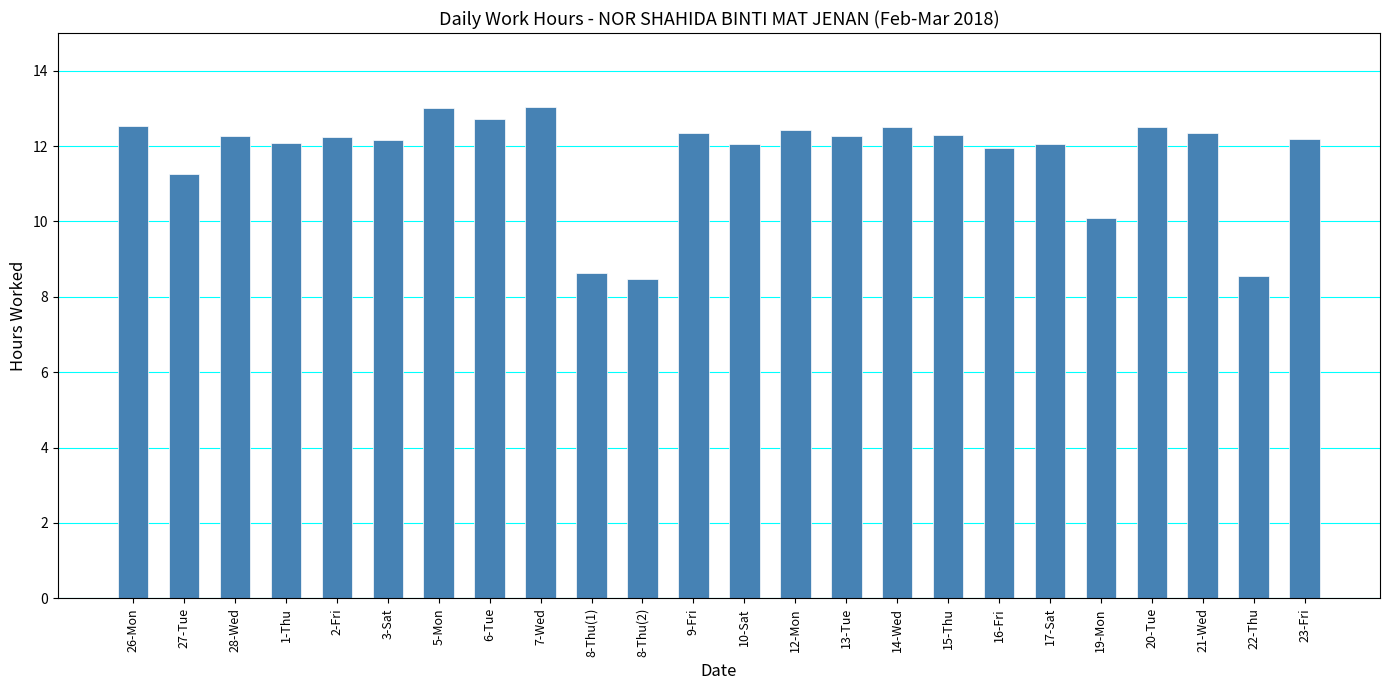

What is the value of the 5th bar from the left?

12.2